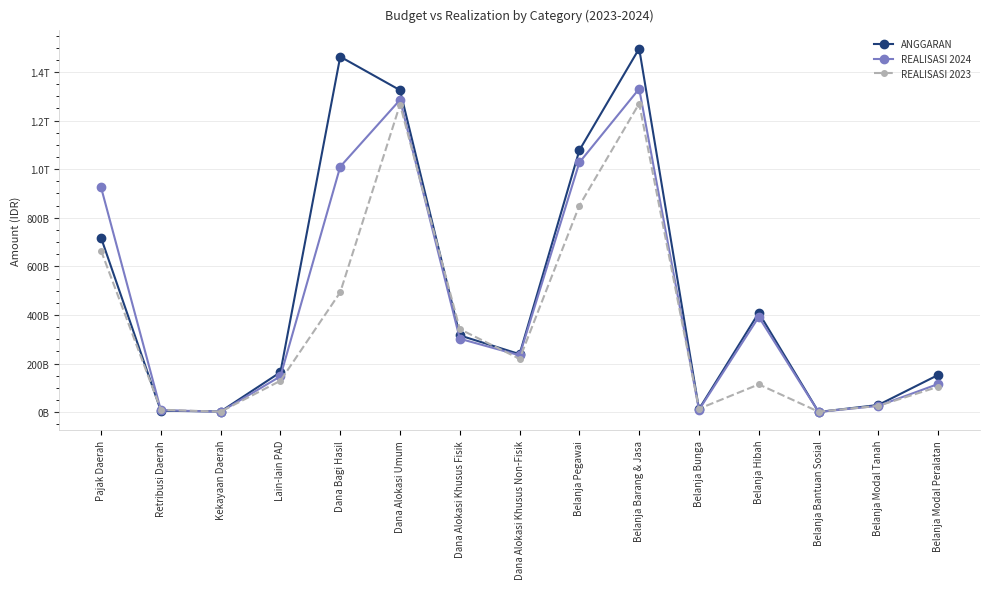

Is it true that REALISASI 2024 equals 925307175619 at Pajak Daerah?

True